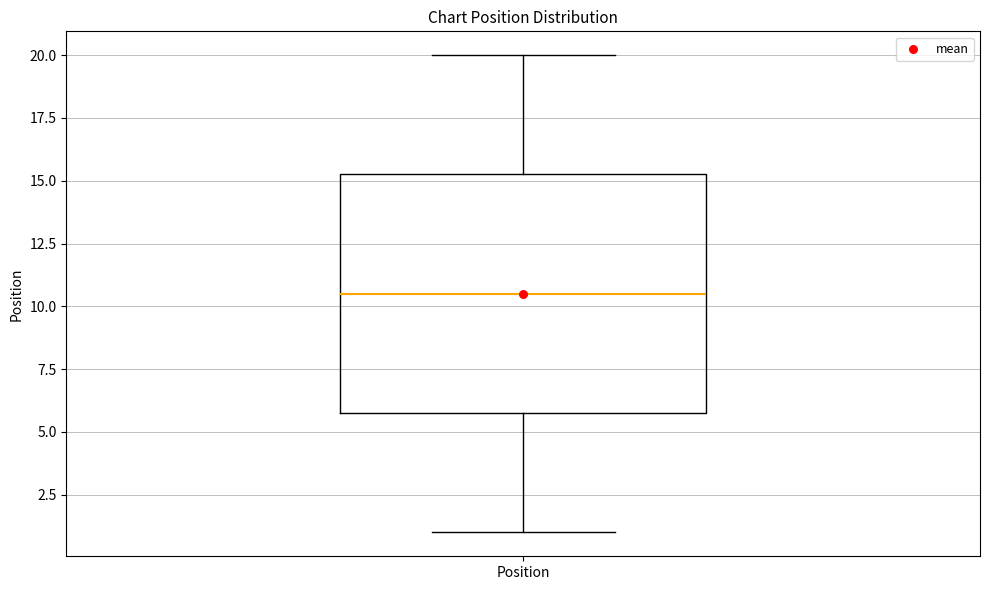

Where does the upper whisker of the box for Position end on the y-axis? The values are not printed on the chart, so give them approximately, as read against the axis.

20.0